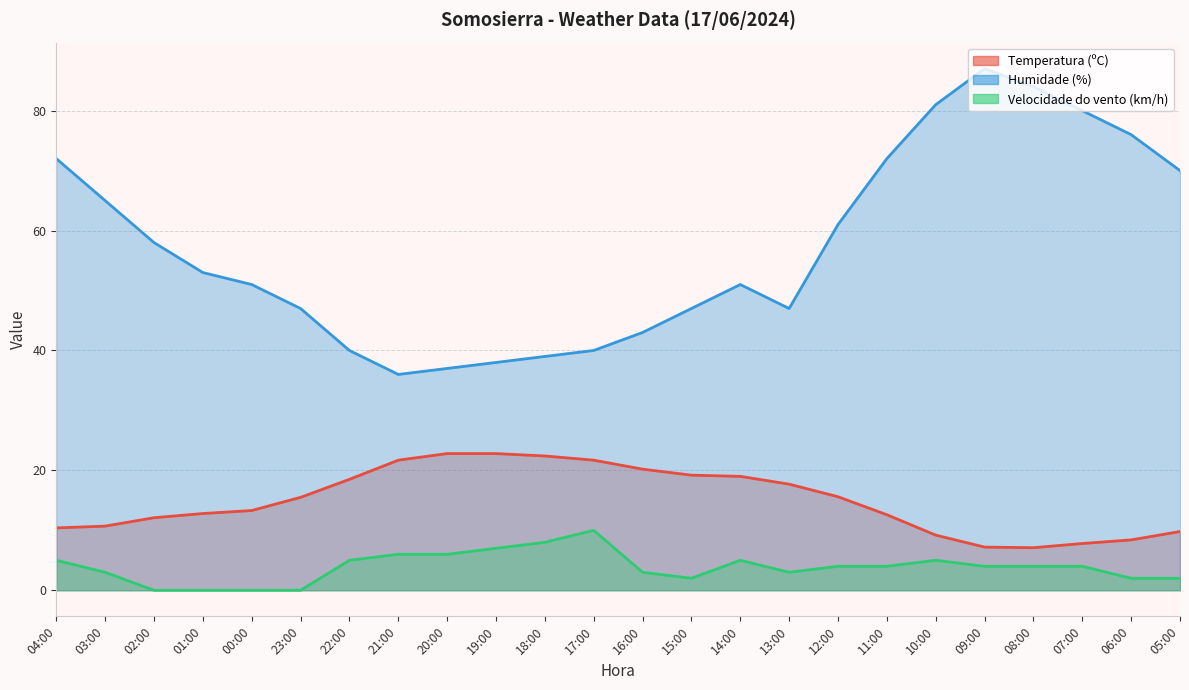

What are all the series names shown in the legend?

Temperatura (ºC), Humidade (%), Velocidade do vento (km/h)